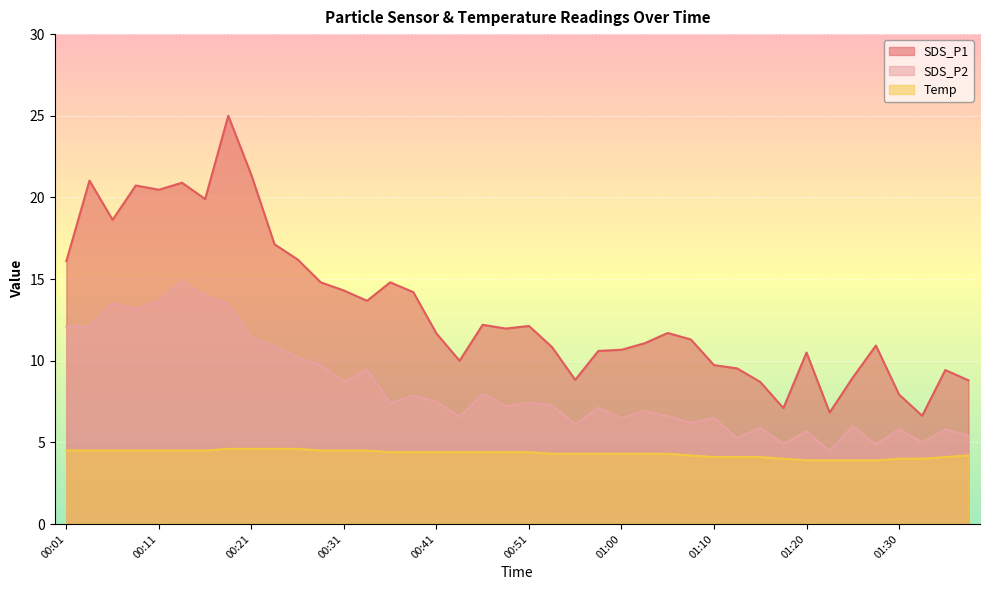

What is the difference between the SDS_P2 values at 00:06 and 00:55?

7.4